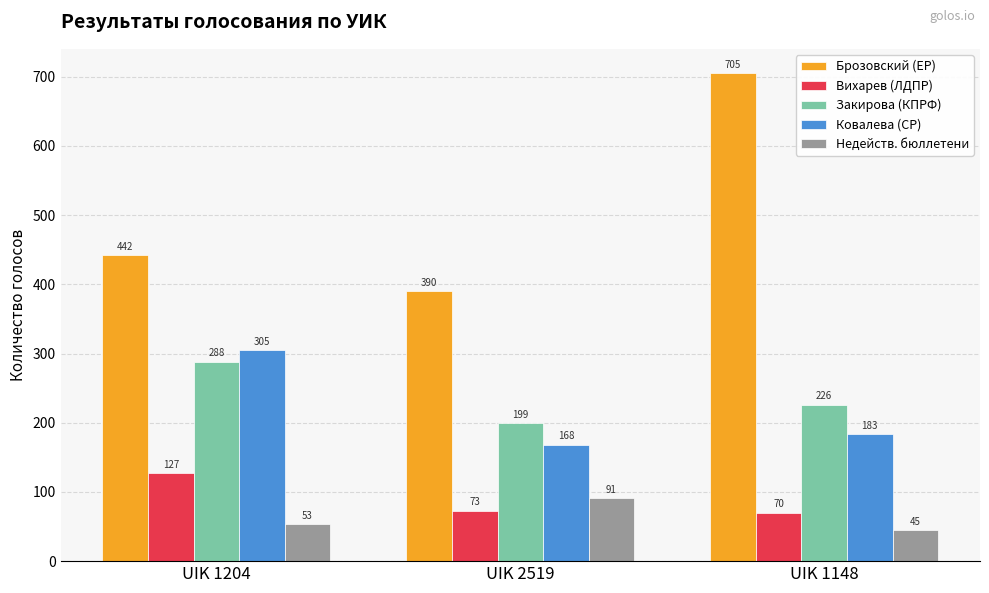

Reading left to right, what are all the values shown in this chart?

Брозовский (ЕР): 442	390	705
Вихарев (ЛДПР): 127	73	70
Закирова (КПРФ): 288	199	226
Ковалева (СР): 305	168	183
Недейств. бюллетени: 53	91	45